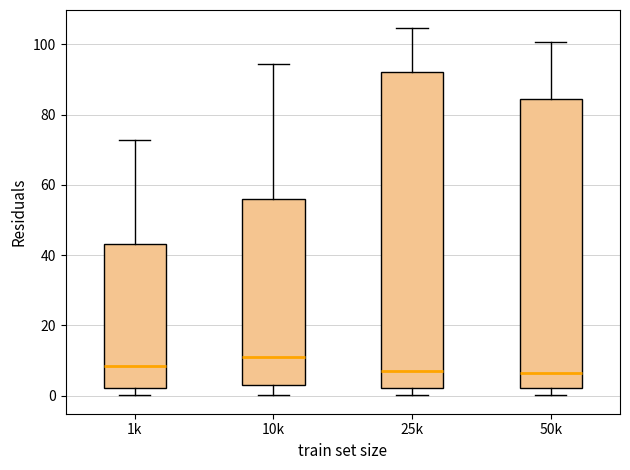

Which box has the highest median line?

10k